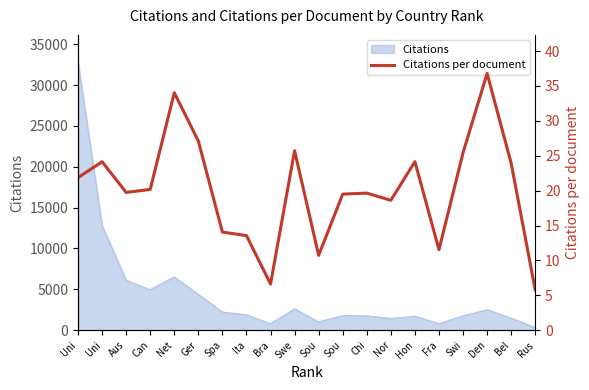

Reading left to right, list all the values displayed in this chart.

Uni=21.9	Uni=24.1	Aus=19.7	Can=20.2	Net=34.0	Ger=27.1	Spa=14.1	Ita=13.6	Bra=6.6	Swe=25.7	Sou=10.7	Sou=19.5	Chi=19.6	Nor=18.6	Hon=24.1	Fra=11.5	Swi=25.4	Den=36.8	Bel=23.9	Rus=5.8